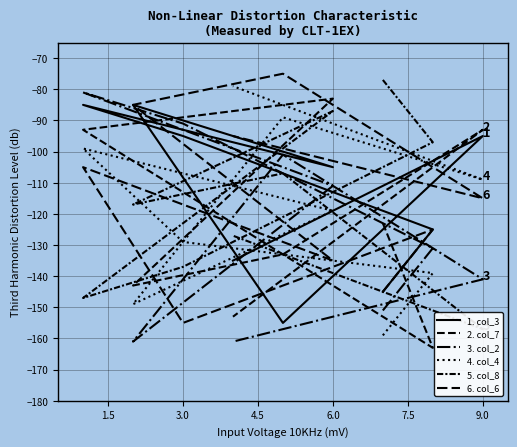

Between 7.5 and 10.5, which series saw the biggest shift?

2. col_7